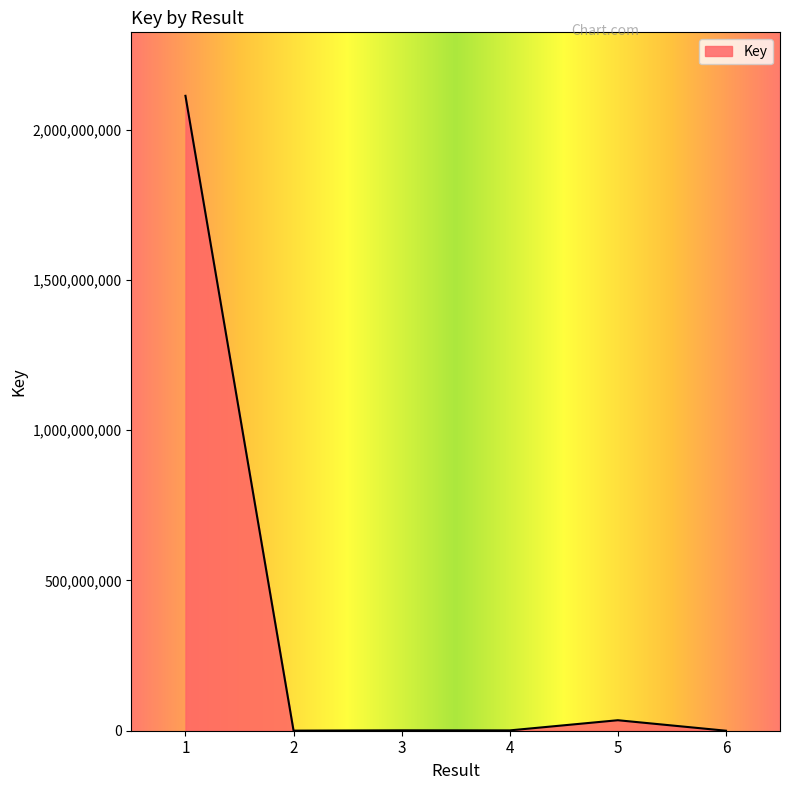

At which label is the value closest to 1056064452?

5